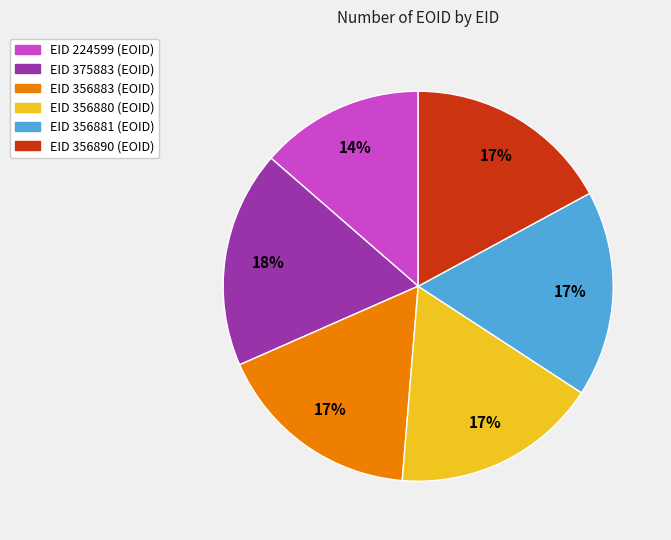

Is there any slice that represents more than half of the pie?

No